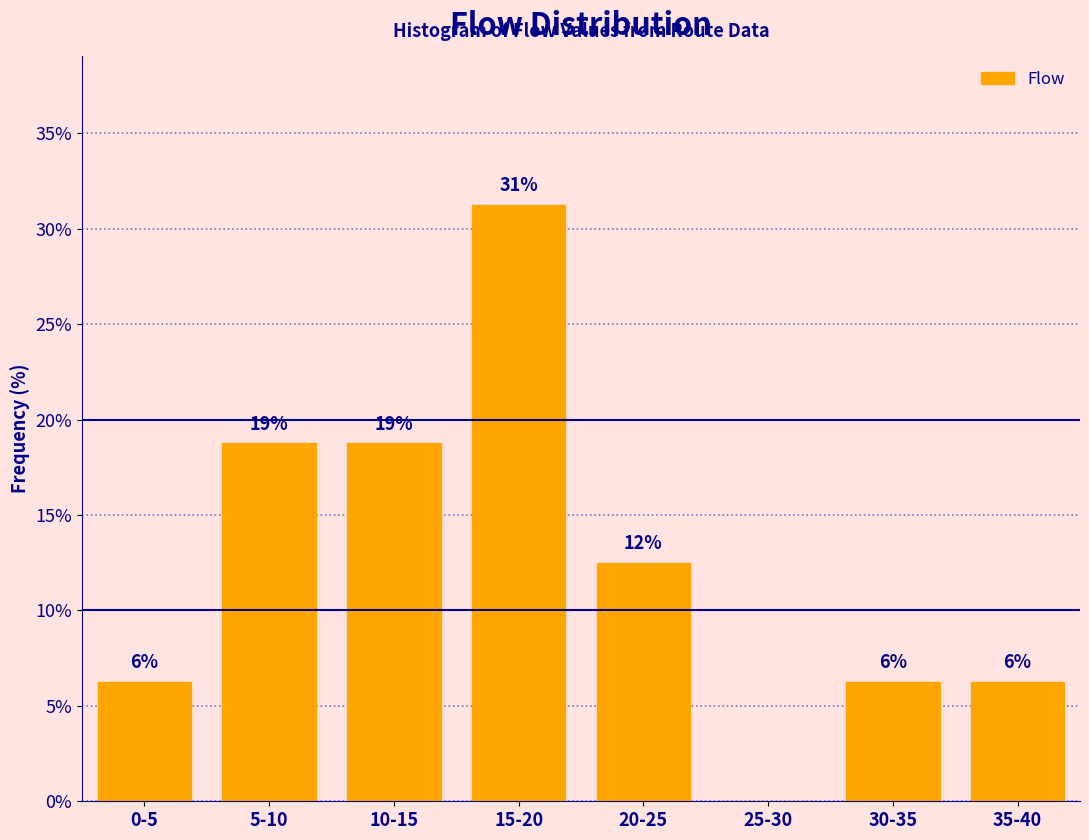

Are the bars horizontal?

No